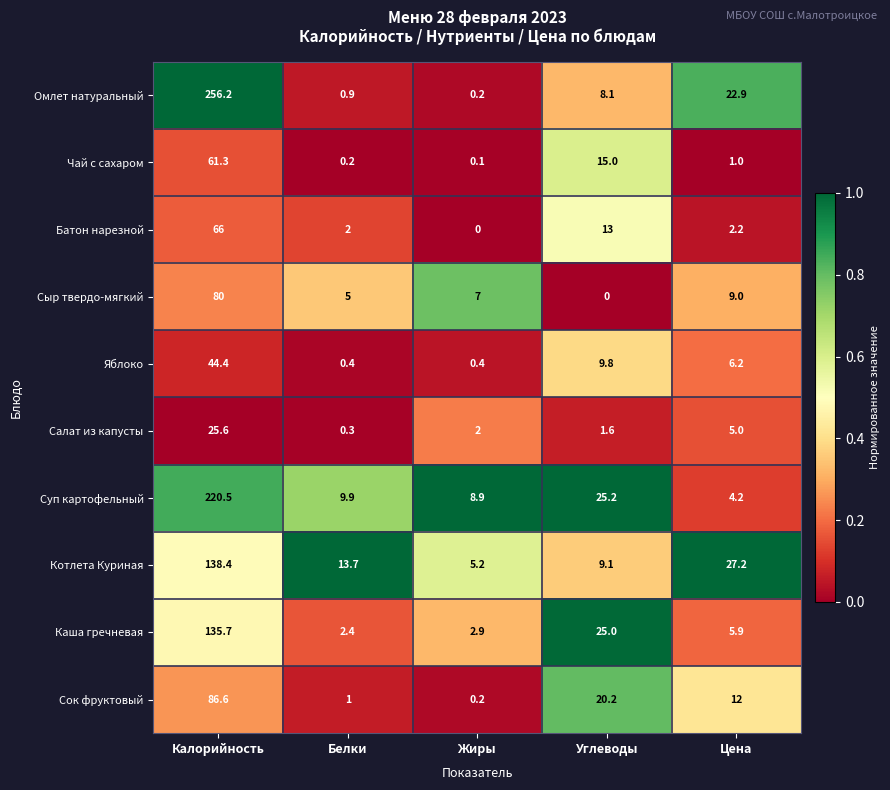

List the series in order of their peak value, lowest first.

Салат из капусты, Яблоко, Чай с сахаром, Батон нарезной, Сыр твердо-мягкий, Сок фруктовый, Каша гречневая, Котлета Куриная, Суп картофельный, Омлет натуральный